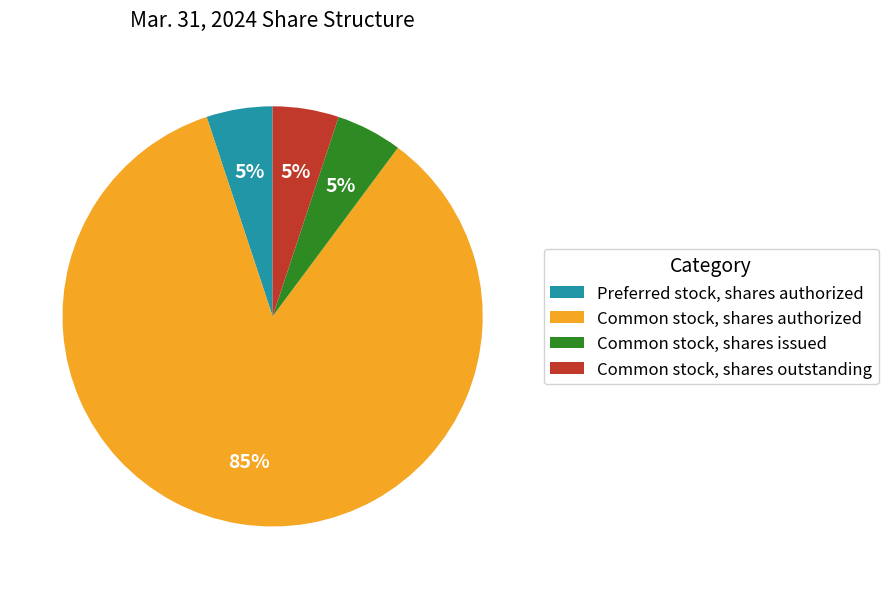

Is the sum of Preferred stock, shares authorized and Common stock, shares issued greater than half?

No